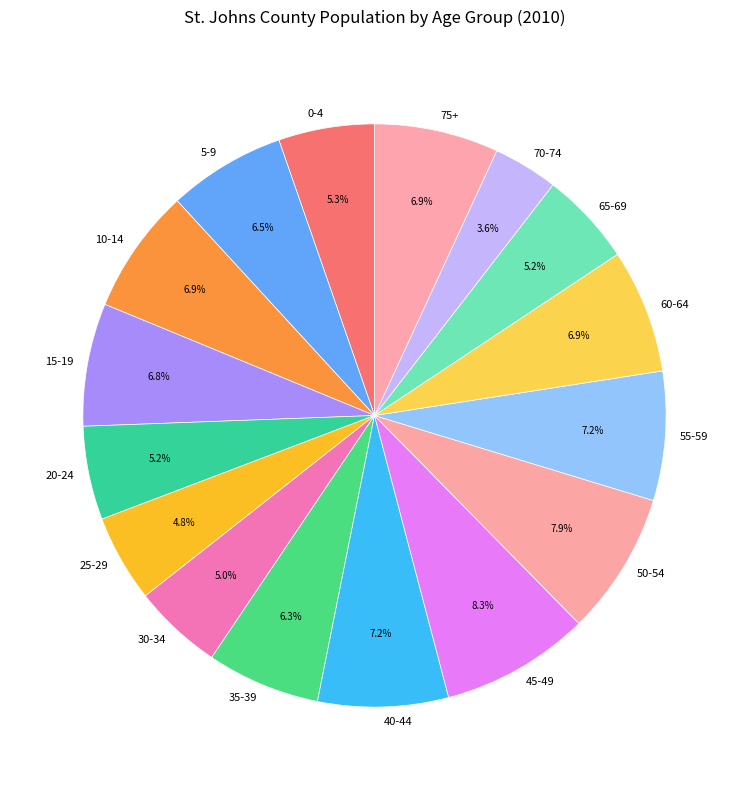

What is the ratio of the value at 50-54 to the value at 45-49?

1.0